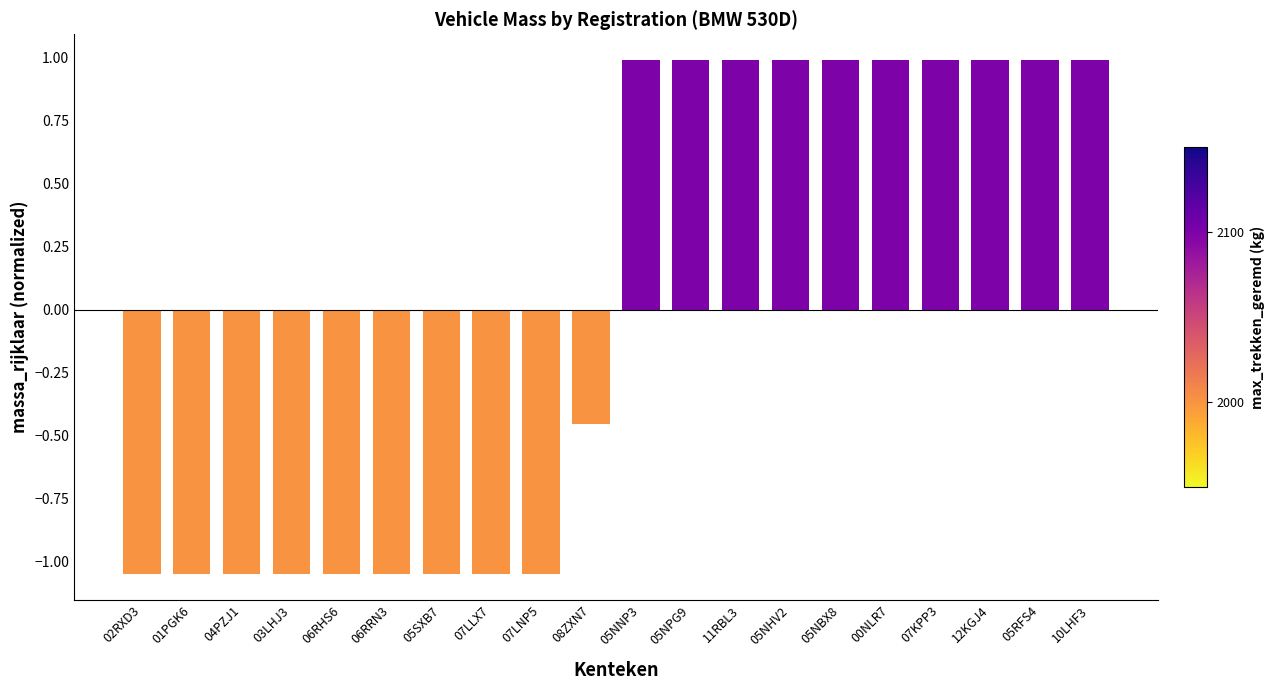

At which label does the data first exceed 0?

05NNP3